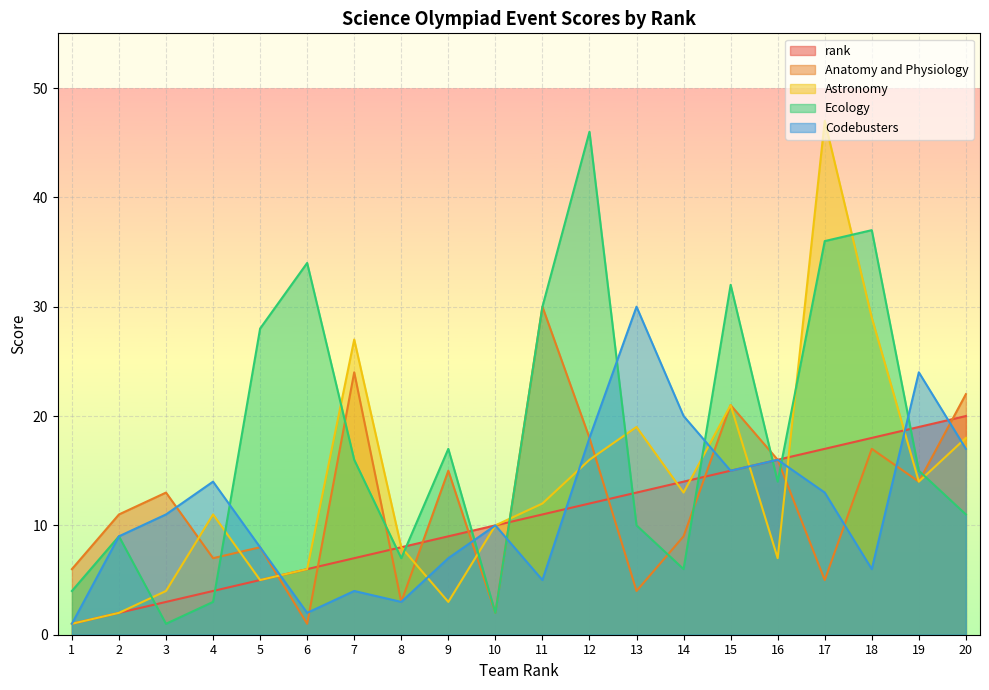

What is the difference between the maximum and second lowest values in the Codebusters series?

28